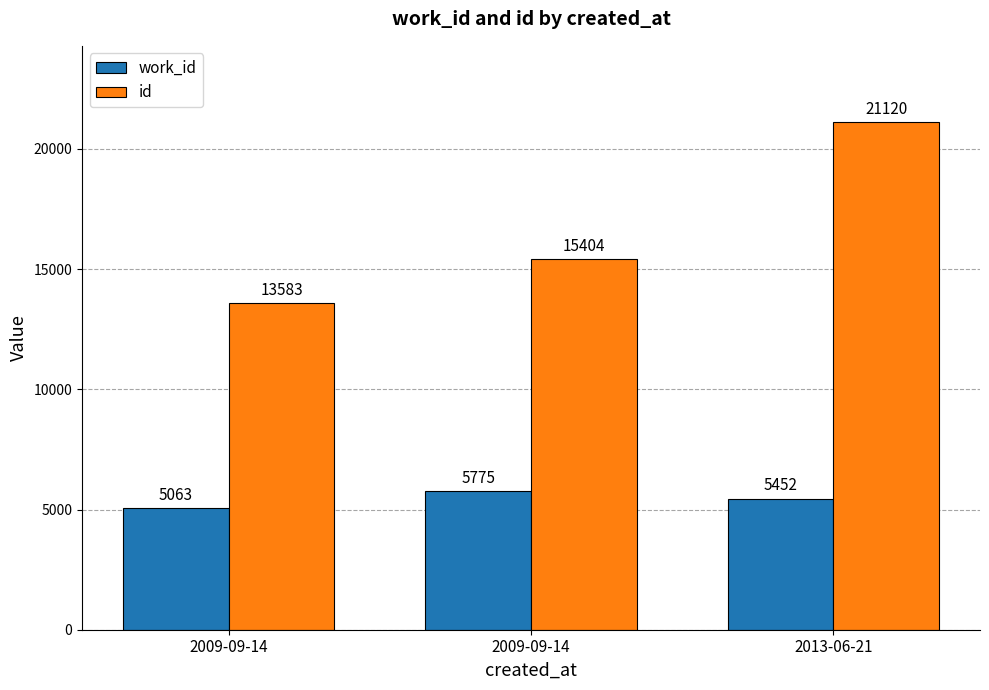

What is the total value across all series at 2009-09-14?

18646